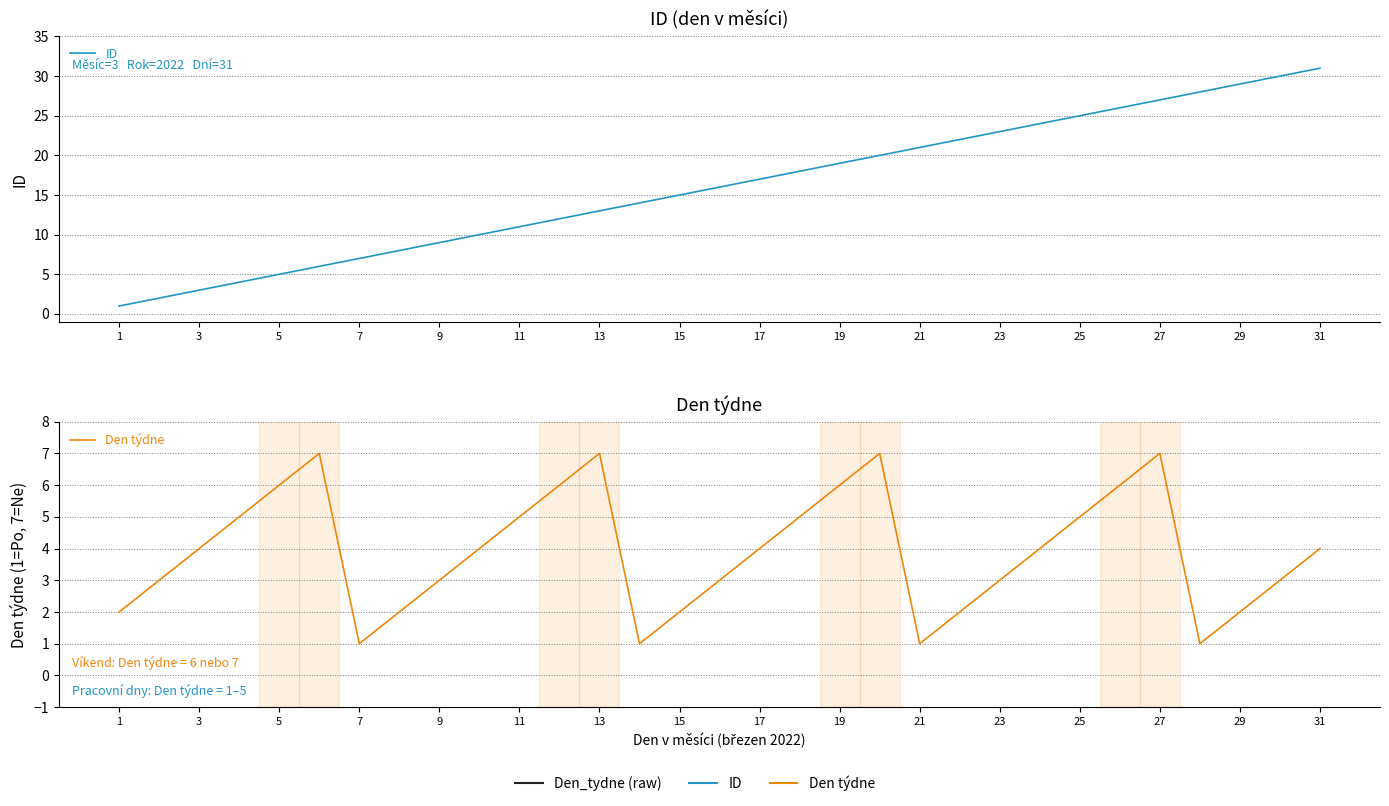

How many Den týdne values are between 2 and 6?

23